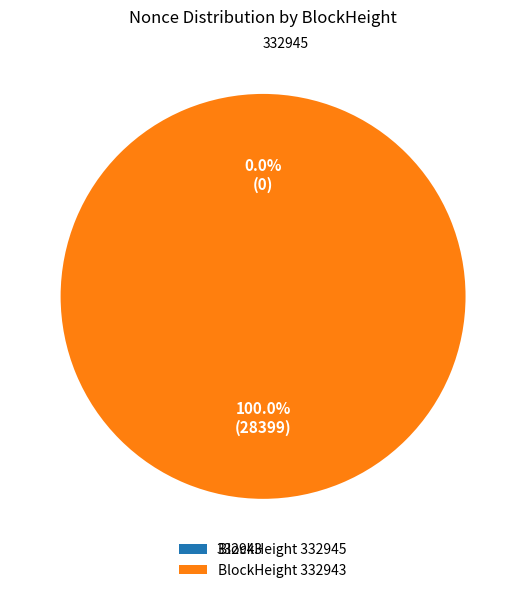

What is the largest slice in the pie chart?

332943